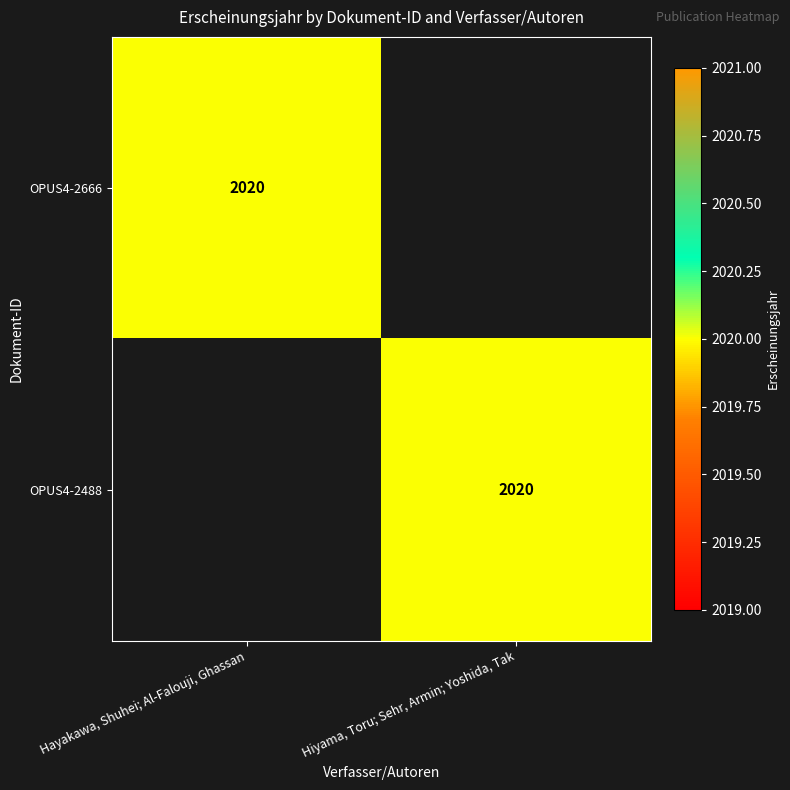

The OPUS4-2488 series shows 3529 at Hiyama, Toru; Sehr, Armin; Yoshida, Tak. True or false?

False